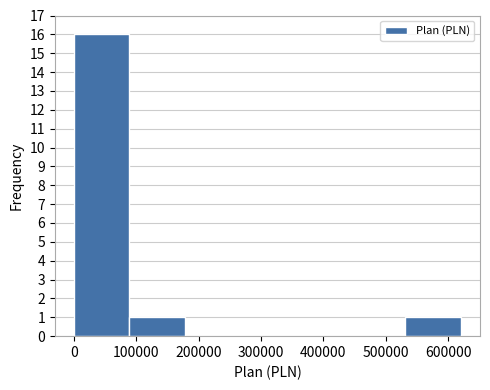

Over which range of the x-axis is the bar tallest?

0 to 90000